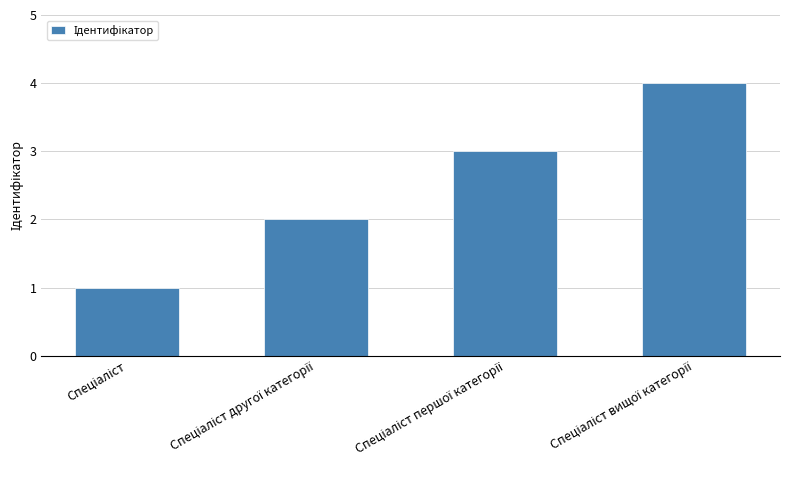

What is the difference between the maximum and minimum values?

3